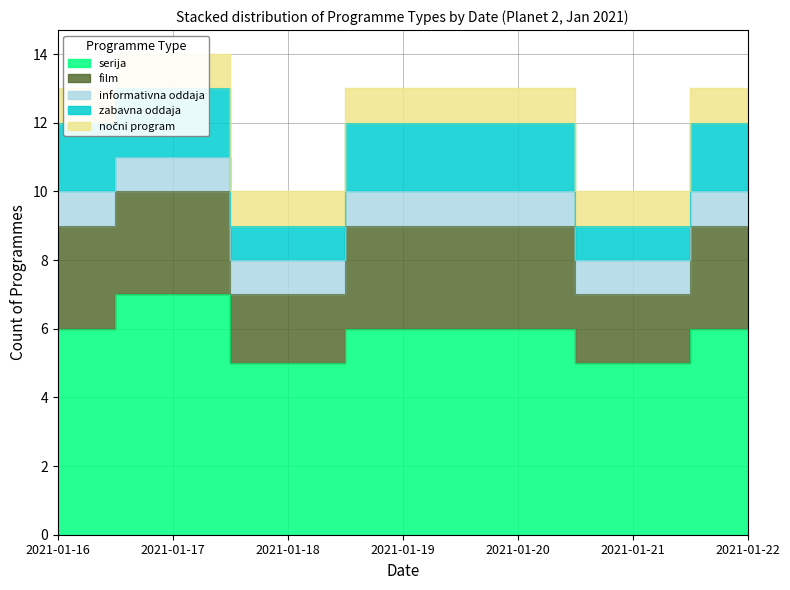

True or false: film and nočni program intersect in this chart.

False